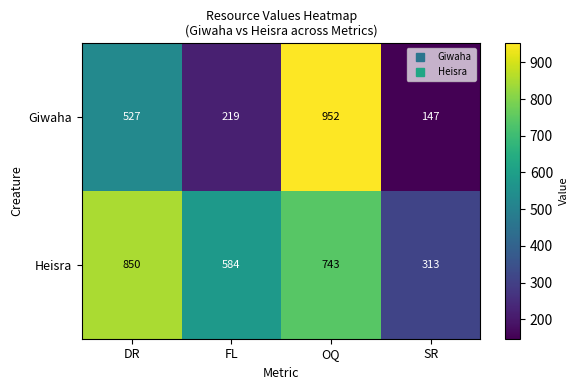

What is the difference between the Giwaha values at OQ and SR?

805